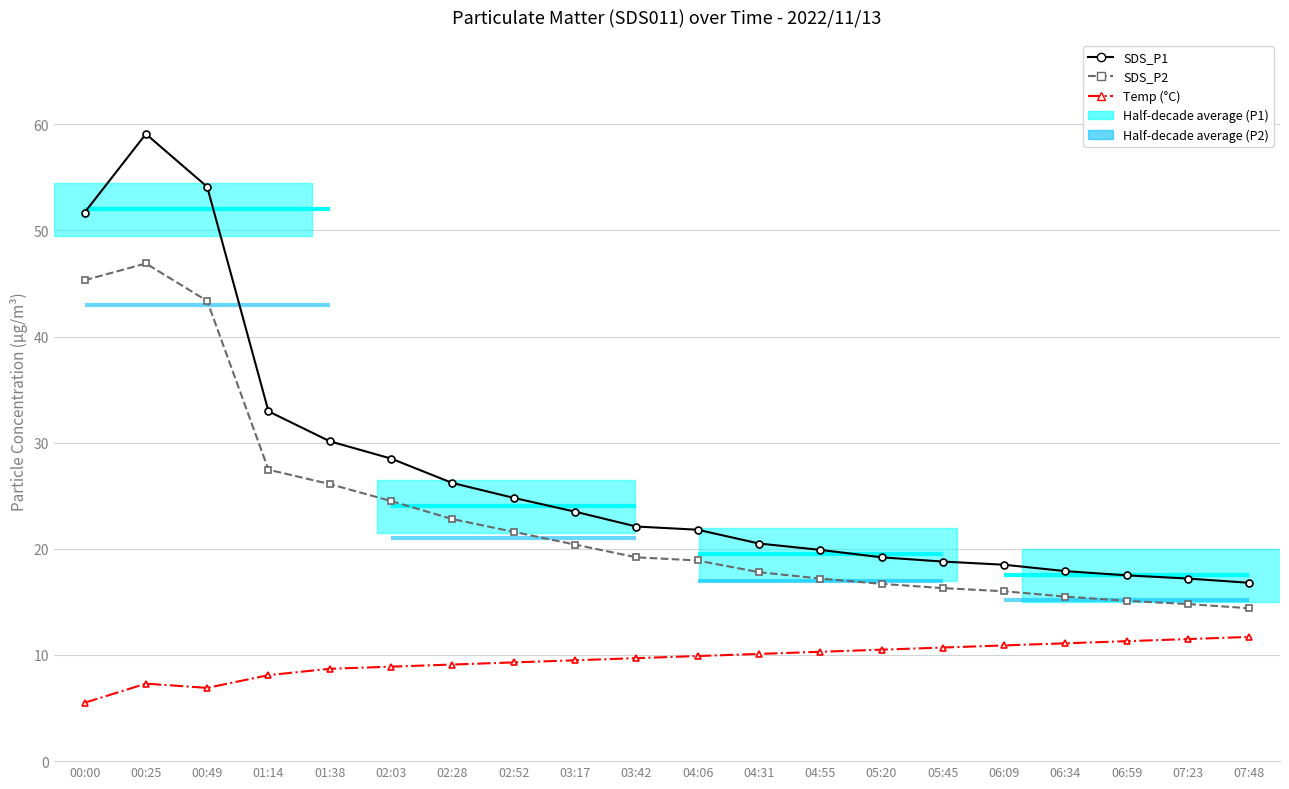

Between 00:00 and 04:06, which series saw the biggest shift?

SDS_P1